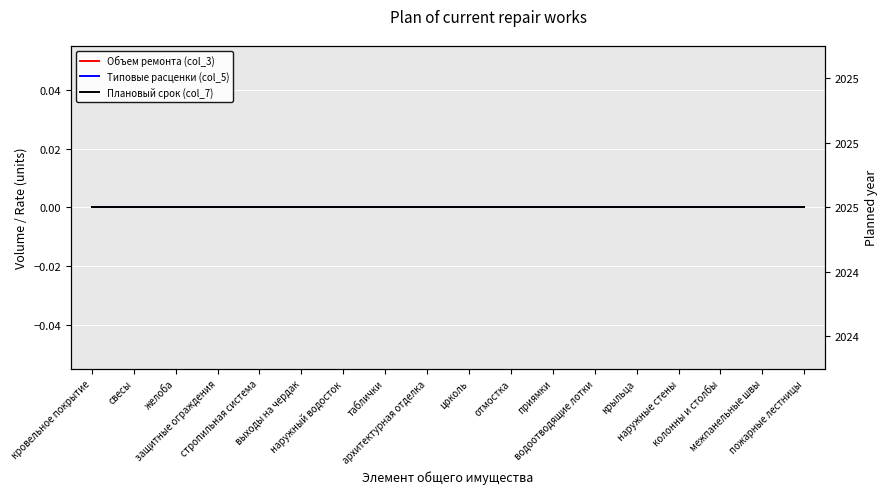

What position from the right is выходы на чердак?

13